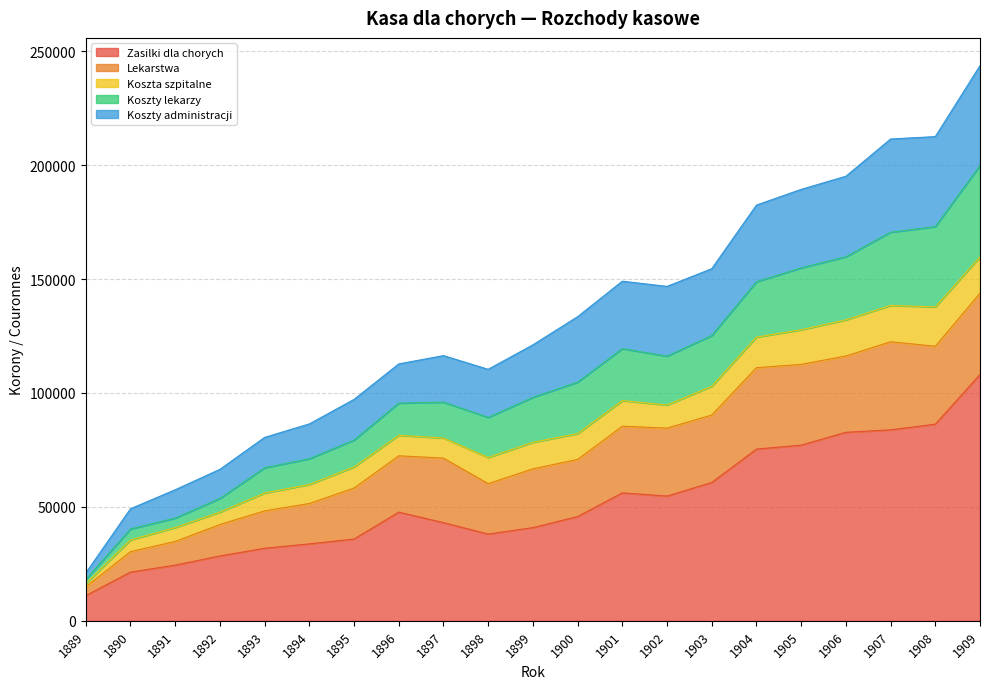

The value of Zasilki dla chorych at 1901 is 56153. True or false?

True